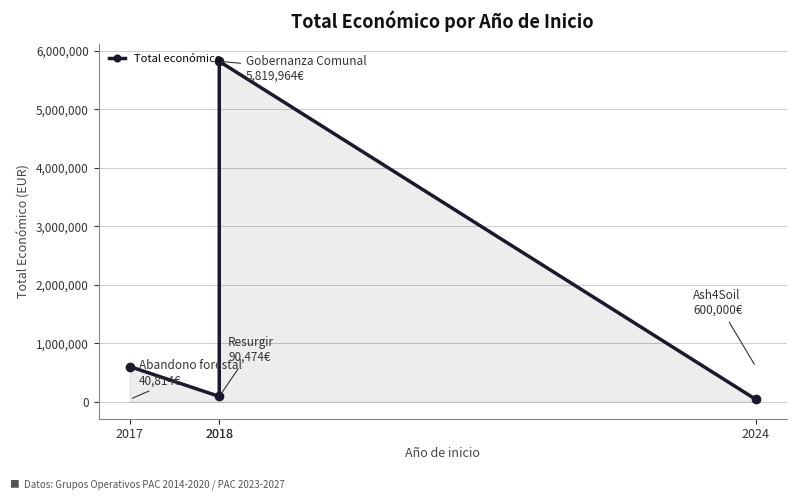

How many interior local valleys (lower than both neighbors) does the data have?

1